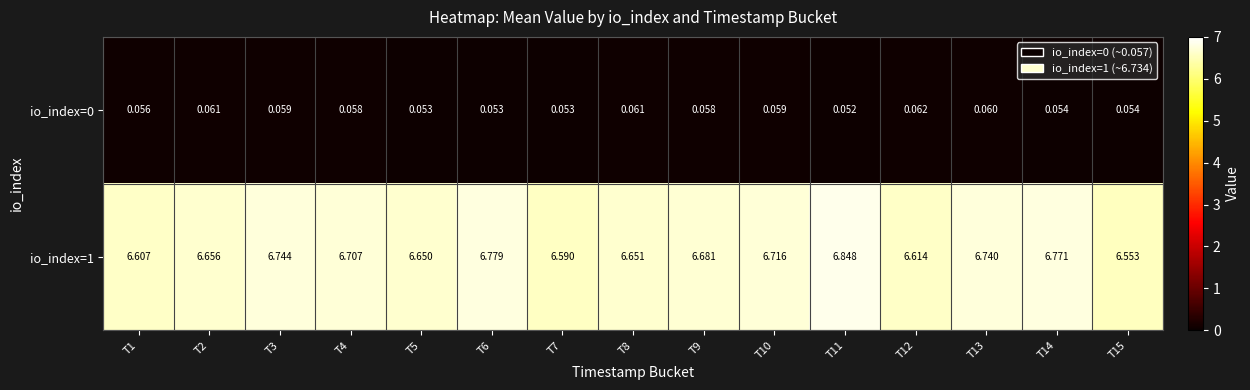

Is the value of io_index=0 at T7 greater than the value of io_index=1 at T3?

No